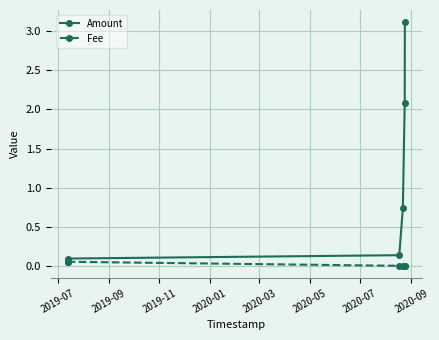

How many lines are shown in the chart?

2